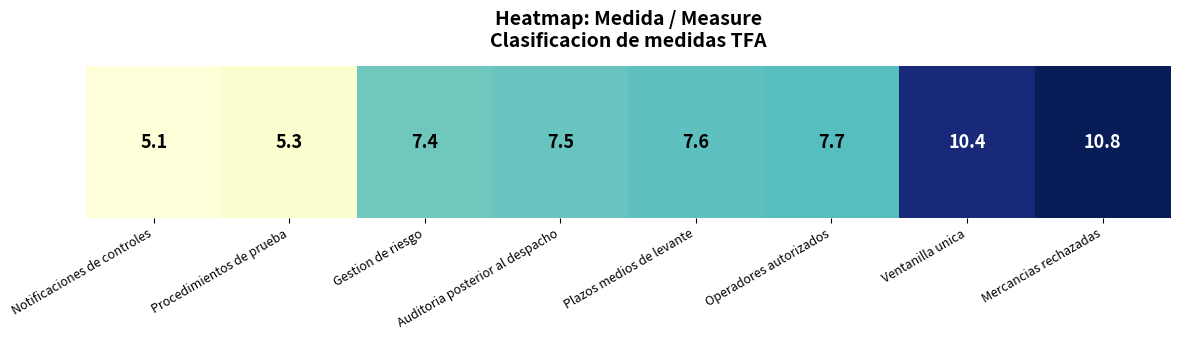

The value at Gestion de riesgo is 2.6. True or false?

False